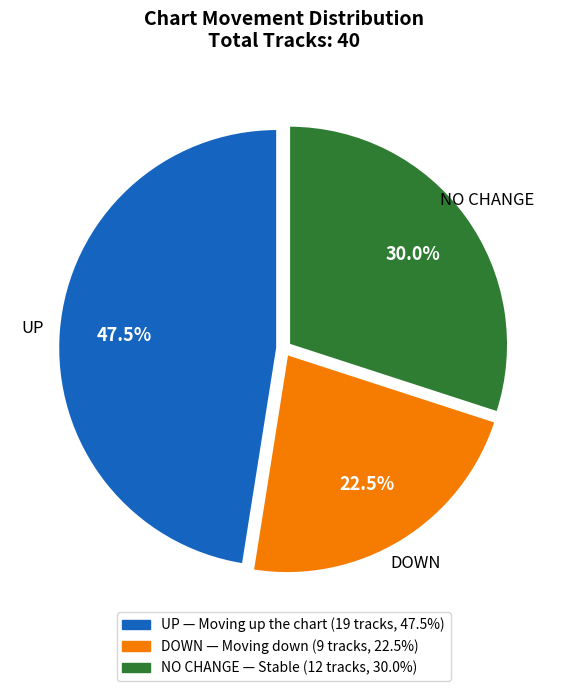

Is there a majority slice in this chart?

No